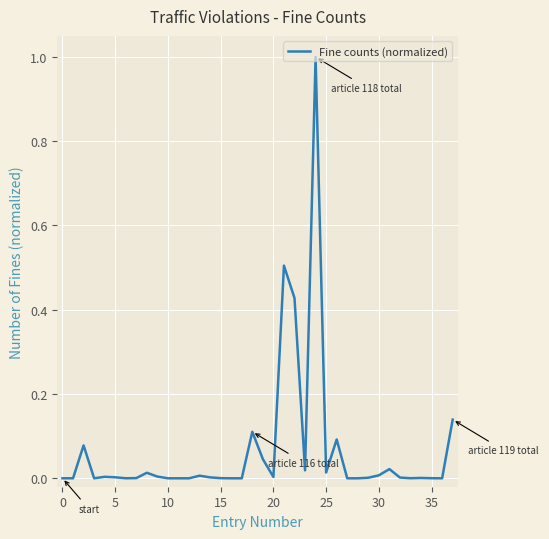

What is the difference between the maximum and minimum values?

1.0